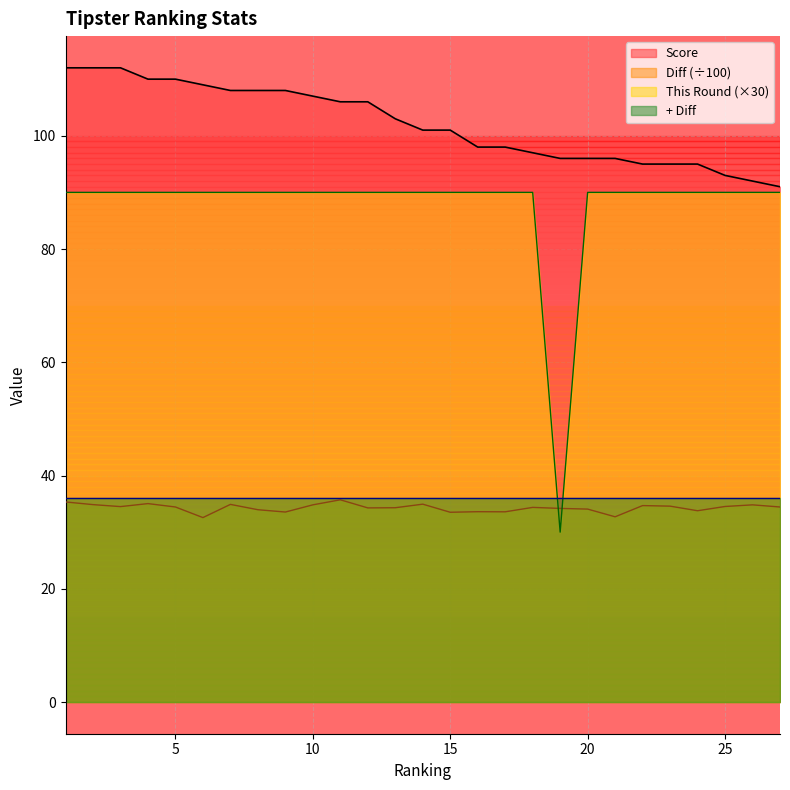

Does the chart have visible grid lines?

Yes